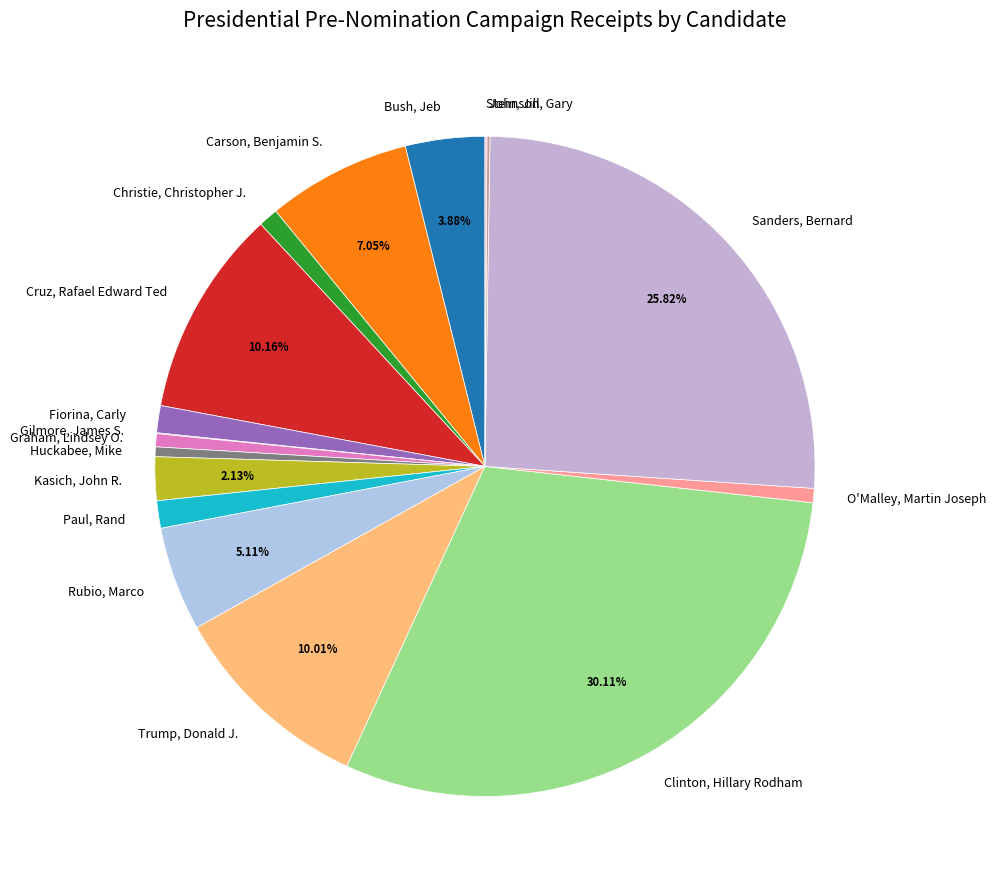

The Paul, Rand slice represents 11% of the pie. True or false?

False